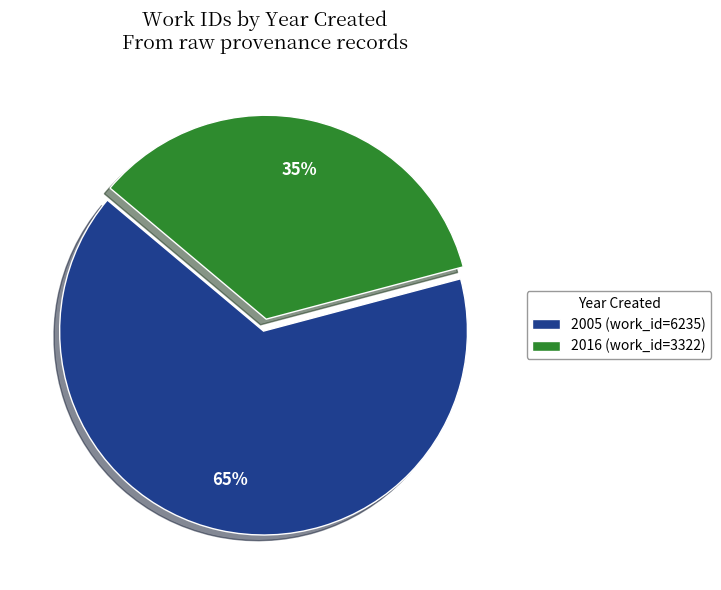

Which slice represents more than half of the pie?

2005